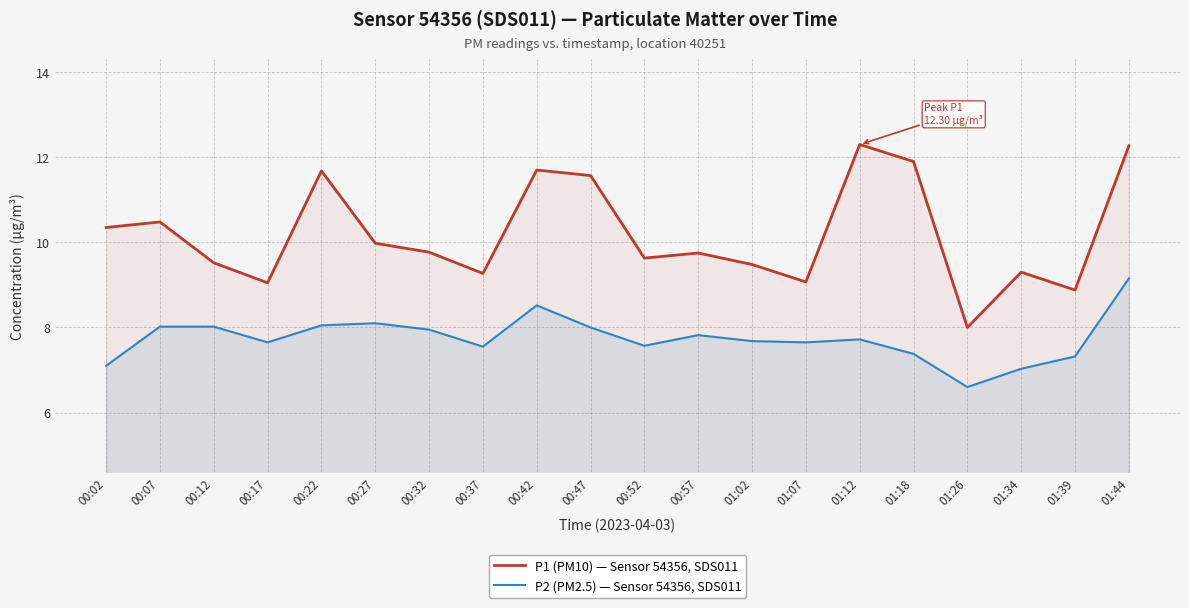

Is it true that P1 (PM10) — Sensor 54356, SDS011 equals 13.4 at 00:37?

False